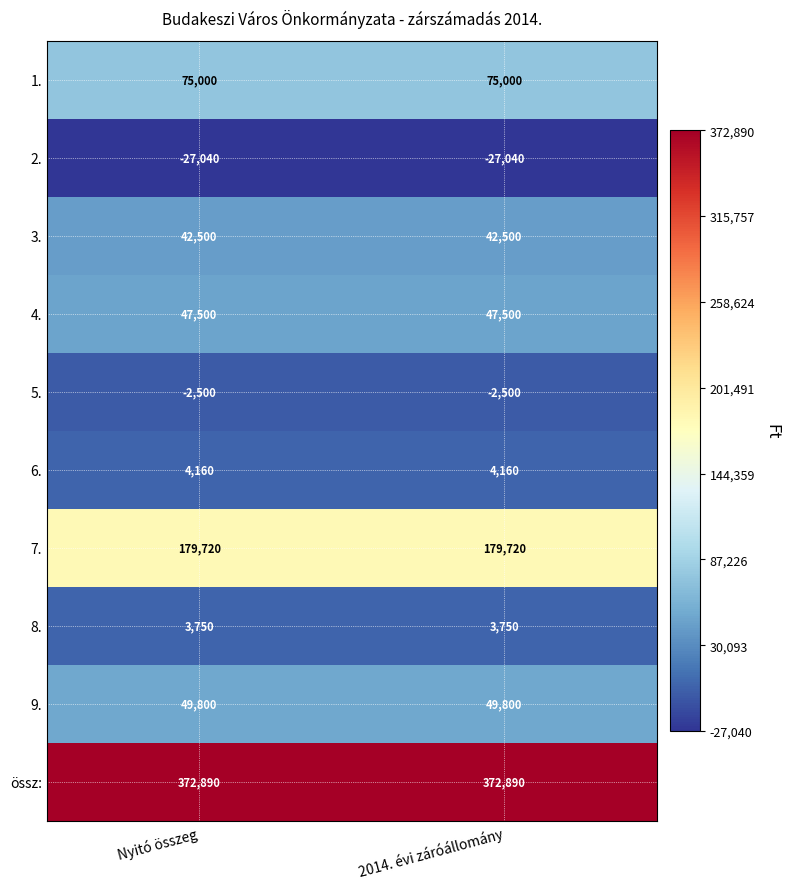

What is the difference between the highest and lowest values at Nyitó összeg?

399930